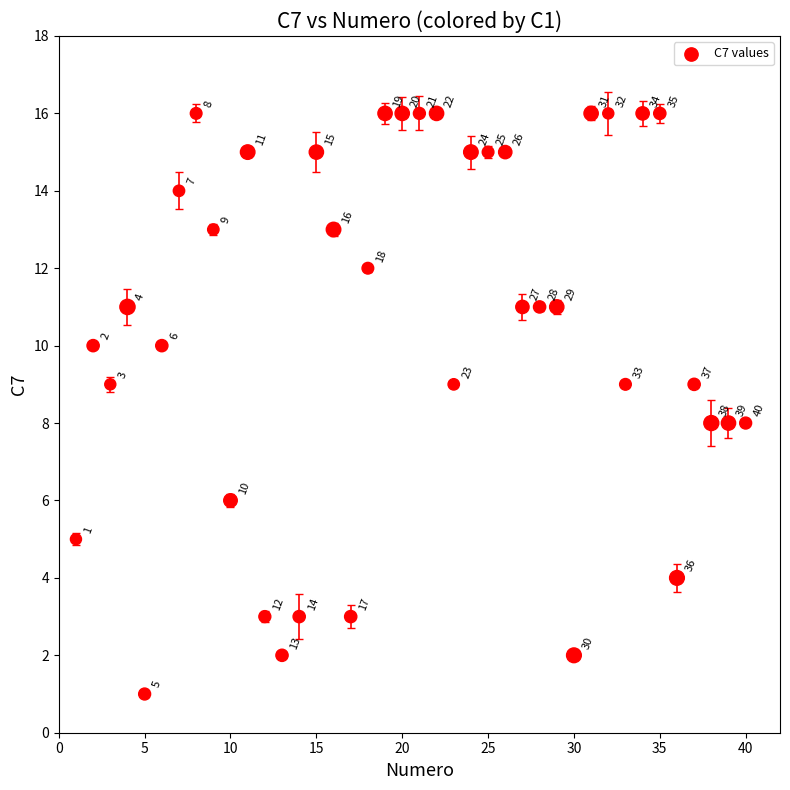

What Y value in the scatter plot is closest to 8?

8